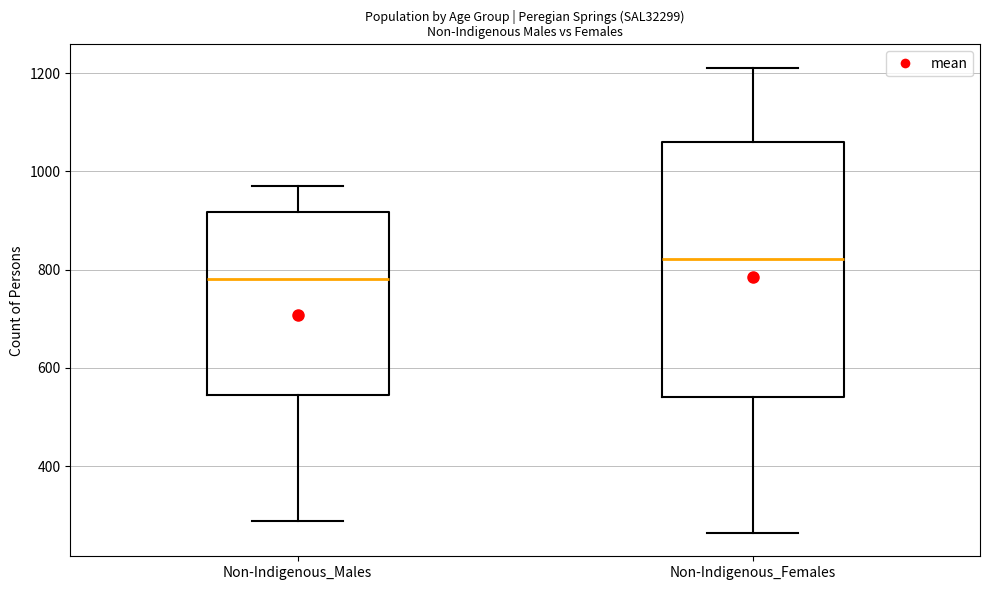

Which box is the tallest, from its lower edge to its upper edge?

Non-Indigenous_Females